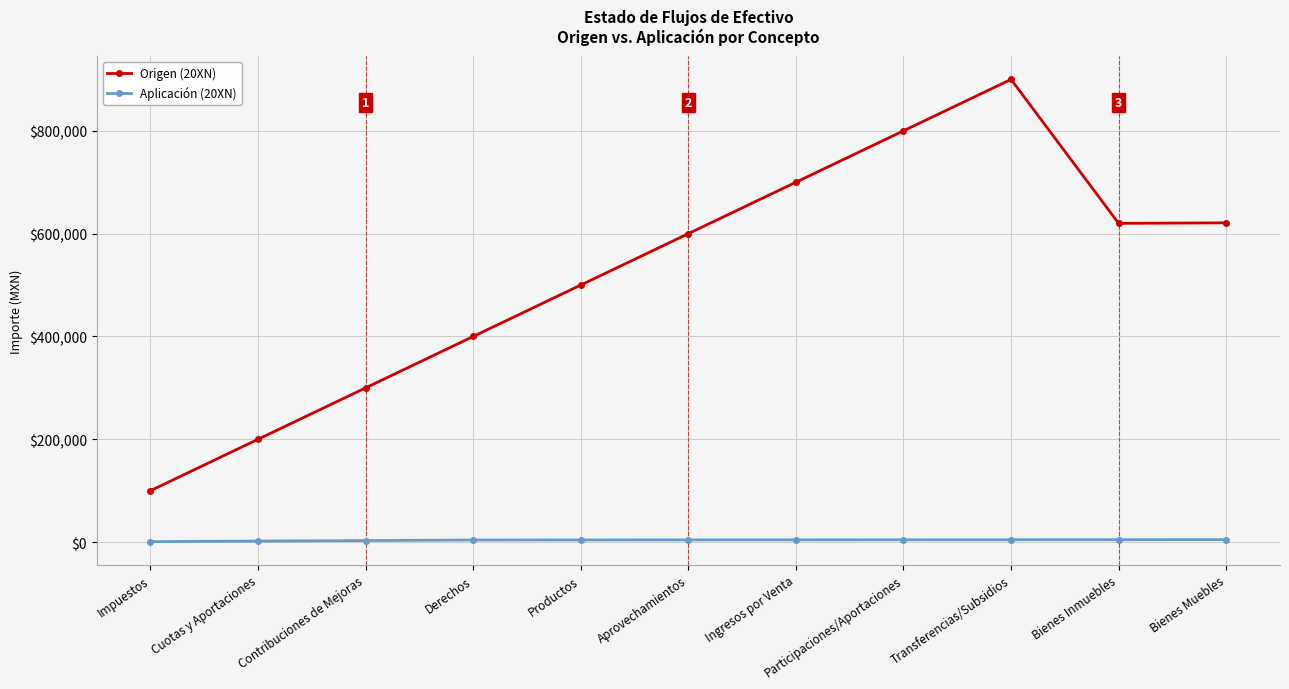

What position from the left is Ingresos por Venta?

7